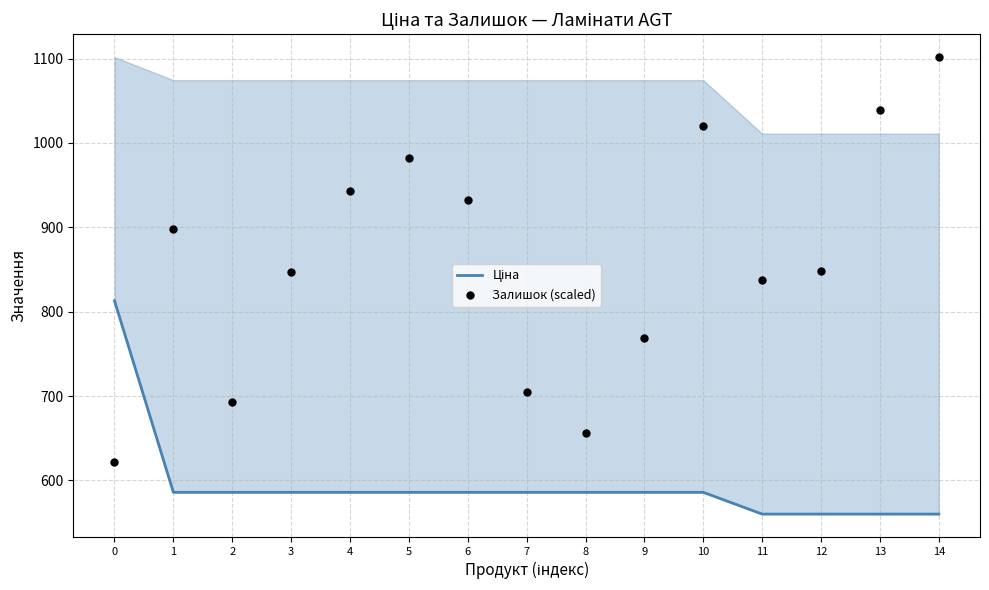

Which series reaches the maximum Y coordinate?

Залишок (scaled)